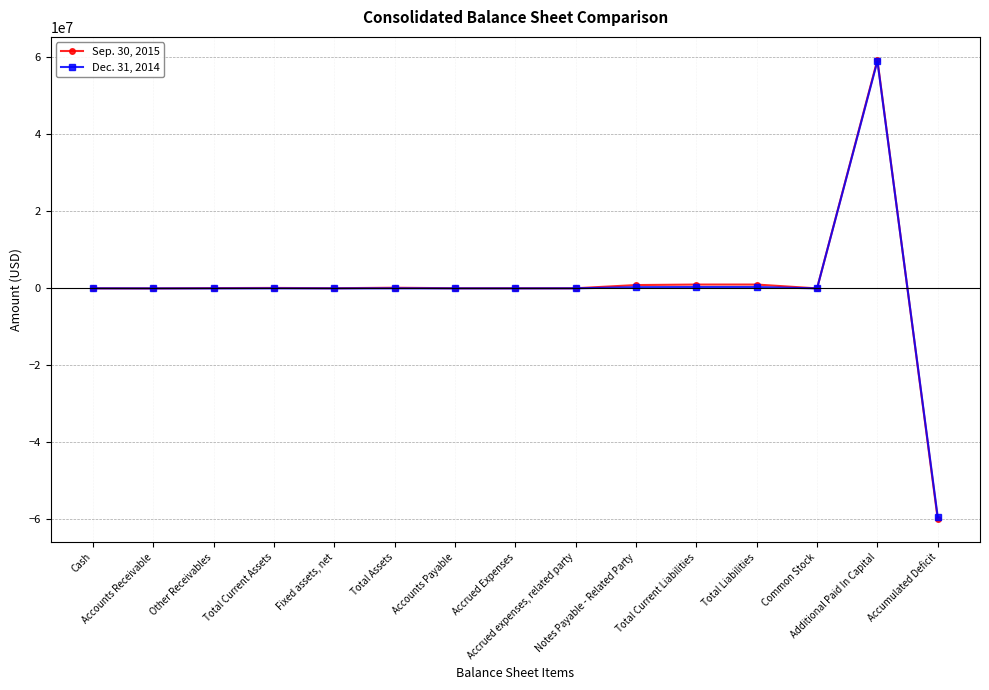

What is the maximum value shown in the chart?

59381818